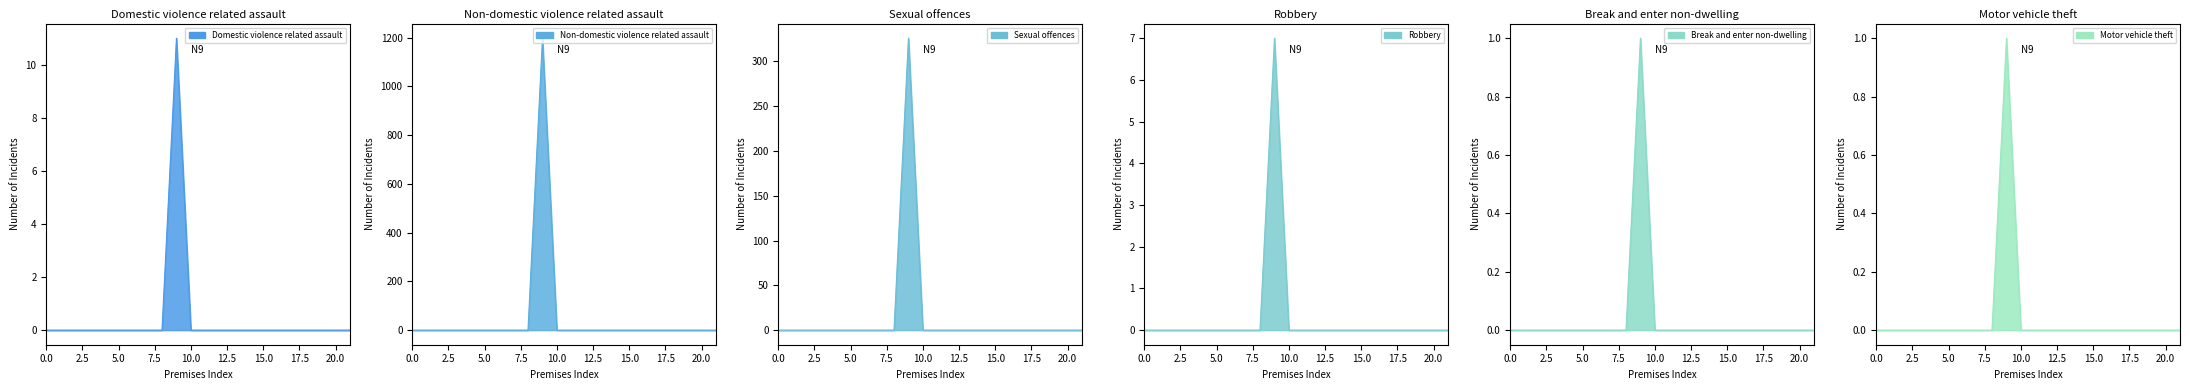

The Break and enter non-dwelling series shows 0 at Recreation. True or false?

False